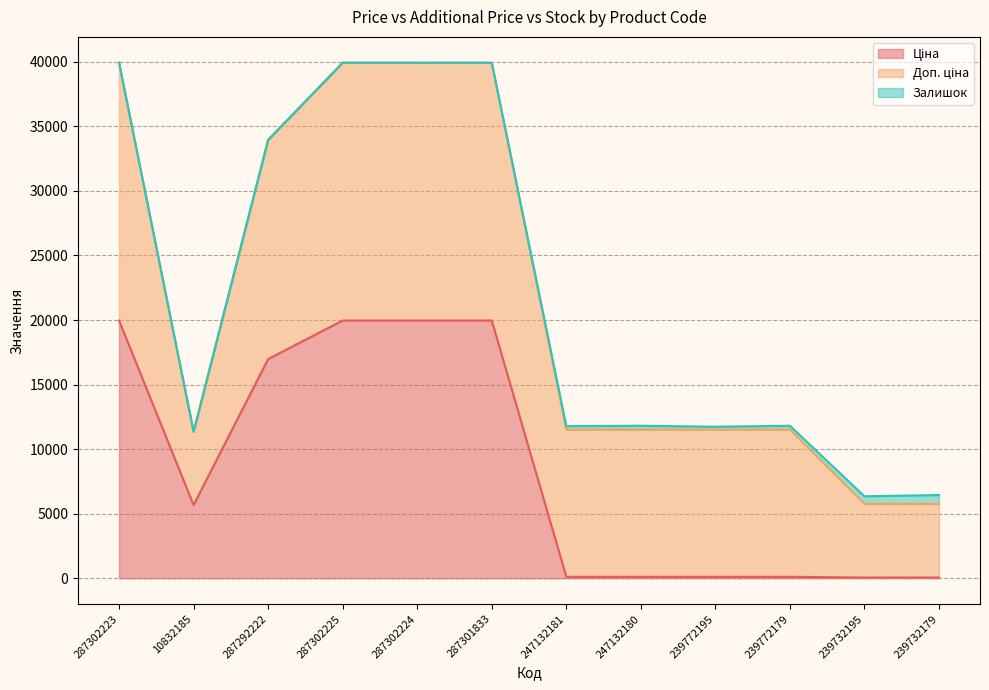

Reading left to right, list all the values displayed in this chart.

Ціна: 19964.2	5673.8	16976.3	19964.2	19964.2	19964.2	114.1	114.1	114.1	114.1	57.0	57.0
Доп. ціна: 19964.2	5673.8	16976.3	19964.2	19964.2	19964.2	11410.0	11410.0	11410.0	11410.0	5705.0	5705.0
Залишок: 7.0	2.0	4.0	5.0	3.0	0.0	260.0	290.0	214.0	290.0	588.0	686.0